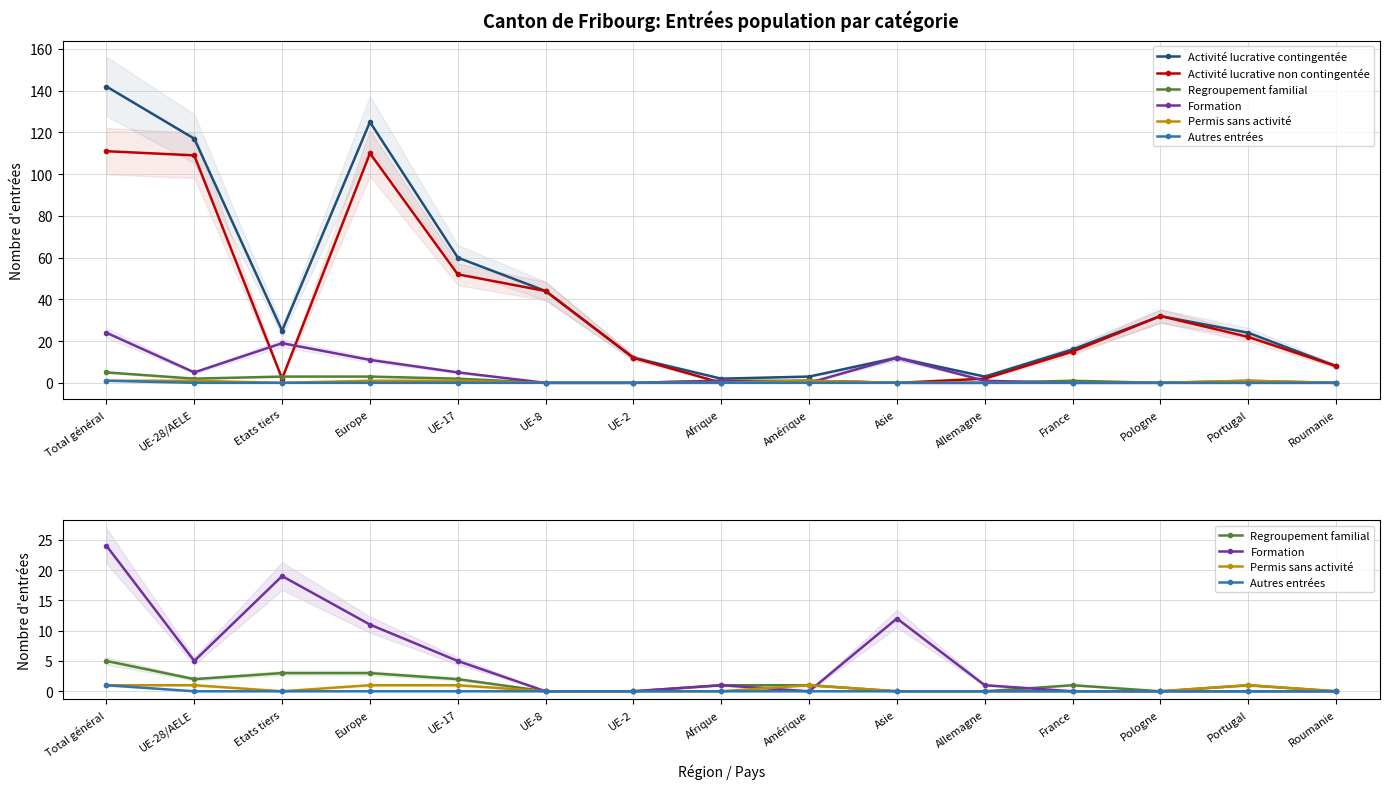

Where is the first local minimum for Formation?

UE-28/AELE